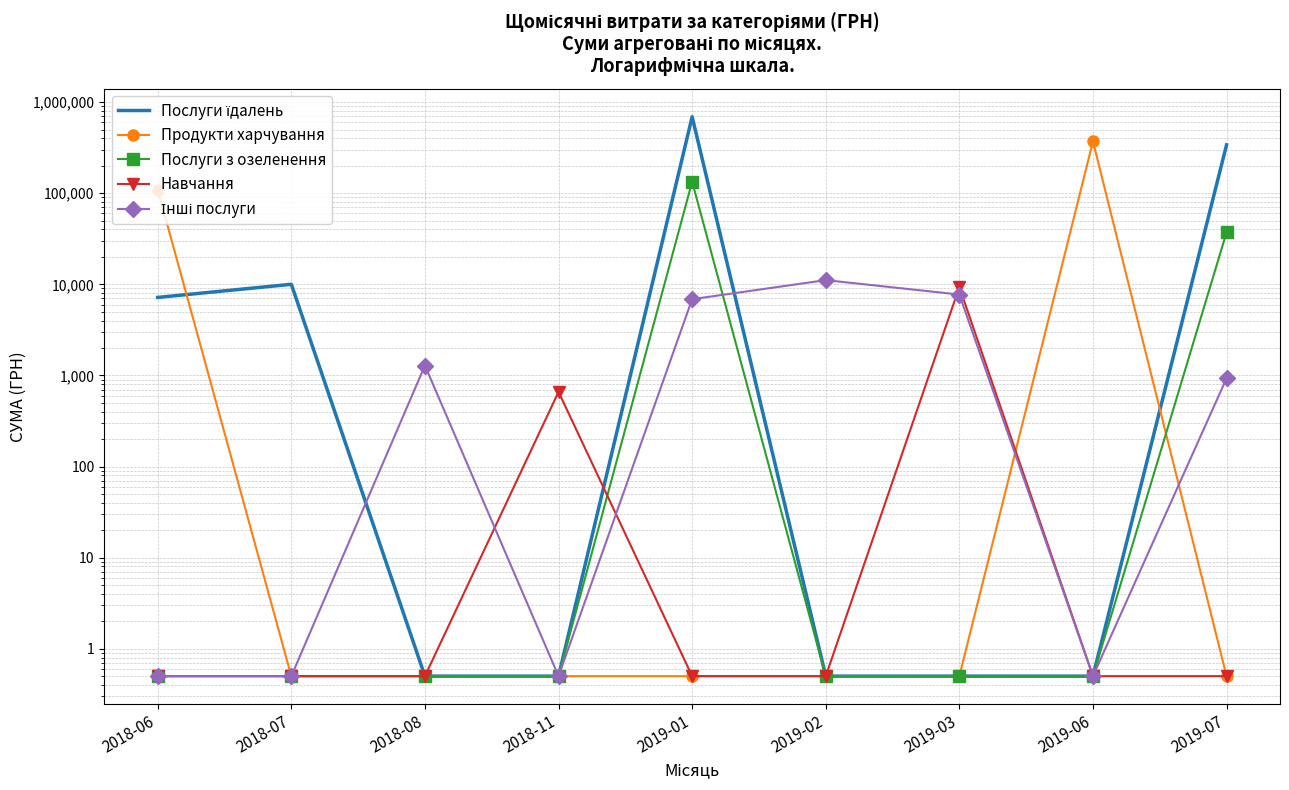

At which label does Послуги їдалень reach its peak?

2019-01